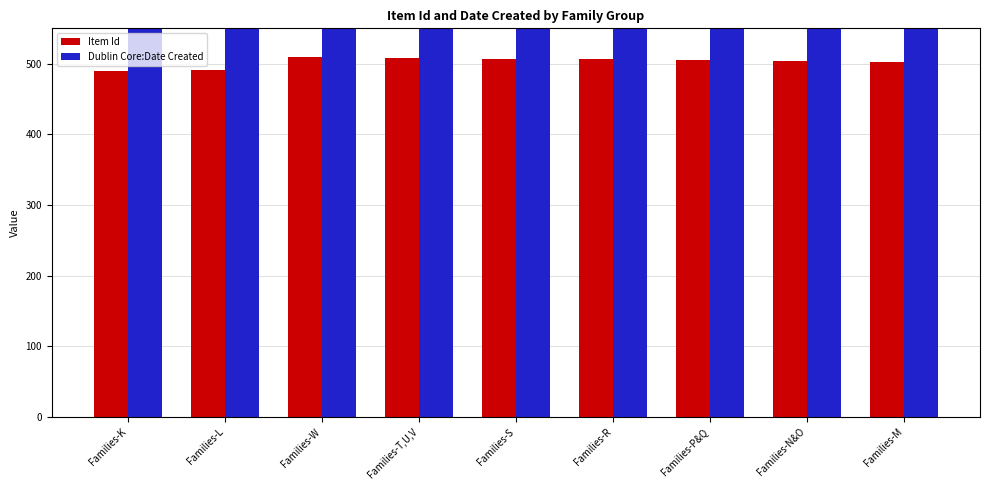

List the labels in order of Dublin Core:Date Created value, smallest first.

Families-K, Families-L, Families-W, Families-T,U,V, Families-S, Families-R, Families-P&Q, Families-N&O, Families-M